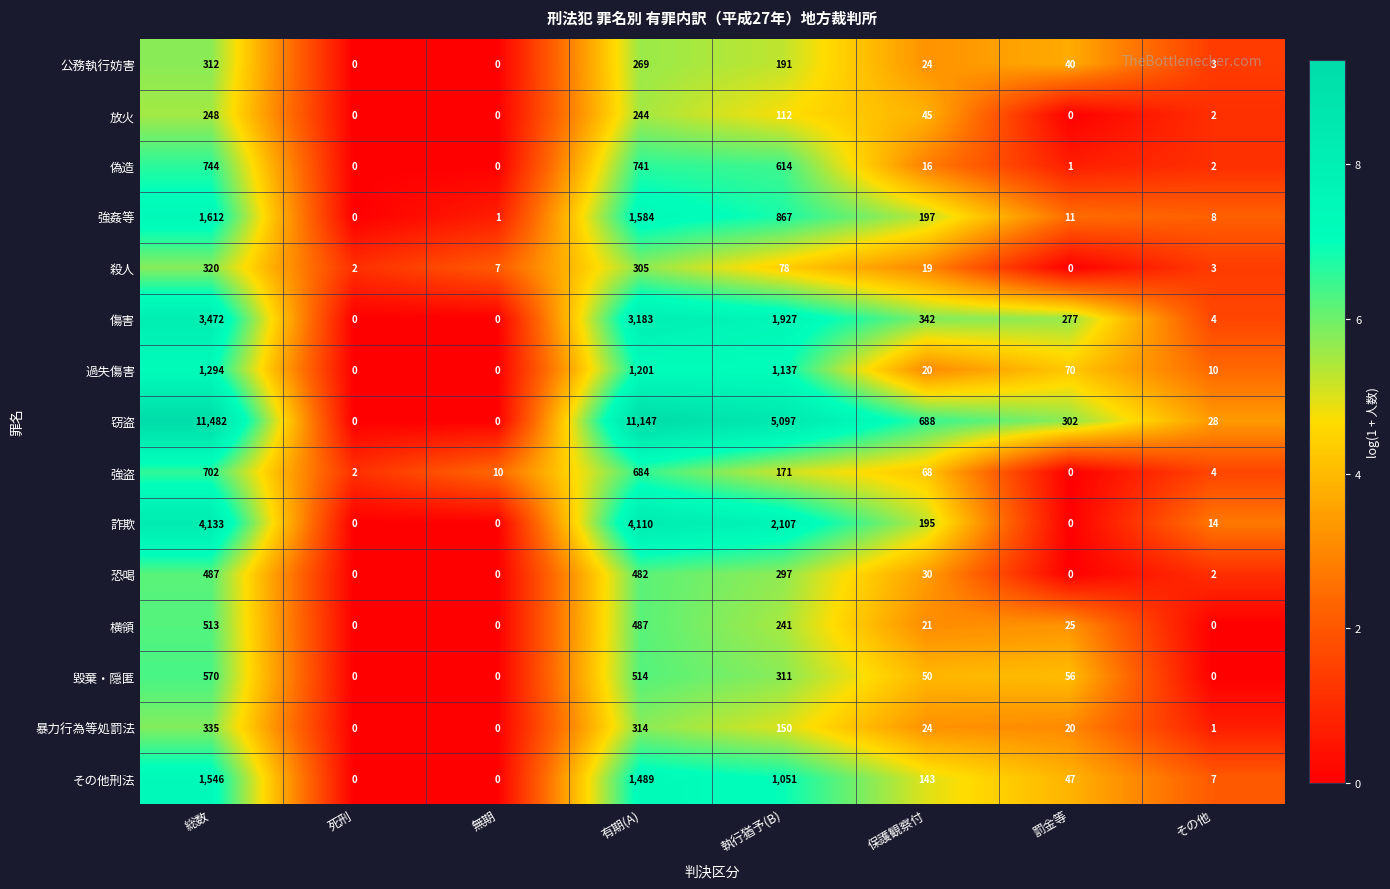

At 執行猶予(B), list the series in order from largest to smallest.

窃盗, 詐欺, 傷害, 過失傷害, その他刑法, 強姦等, 偽造, 毀棄・隠匿, 恐喝, 横領, 公務執行妨害, 強盗, 暴力行為等処罰法, 放火, 殺人